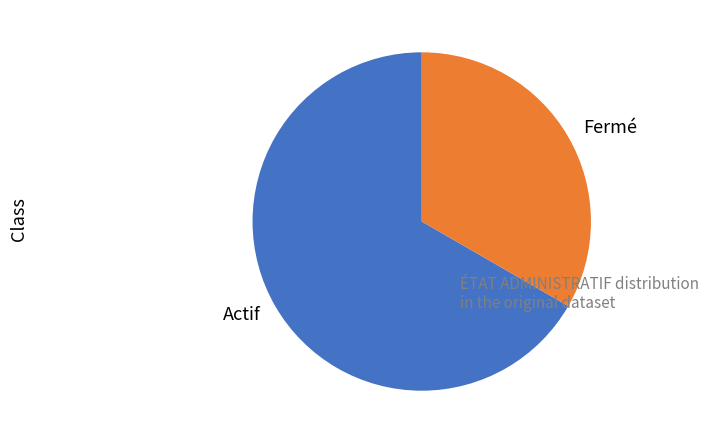

True or false: Actif accounts for 76% of the total.

False